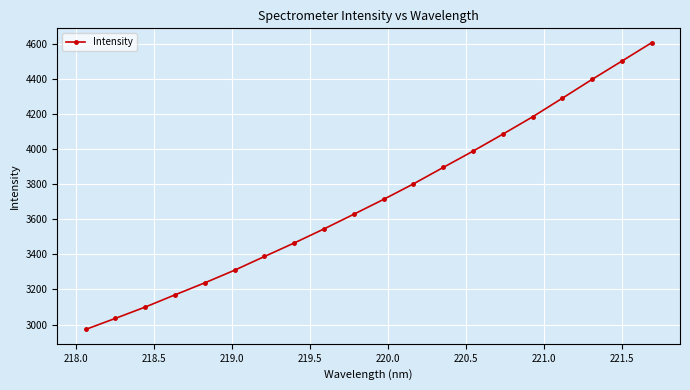

What is the value of the 7th point from the left?

3387.8